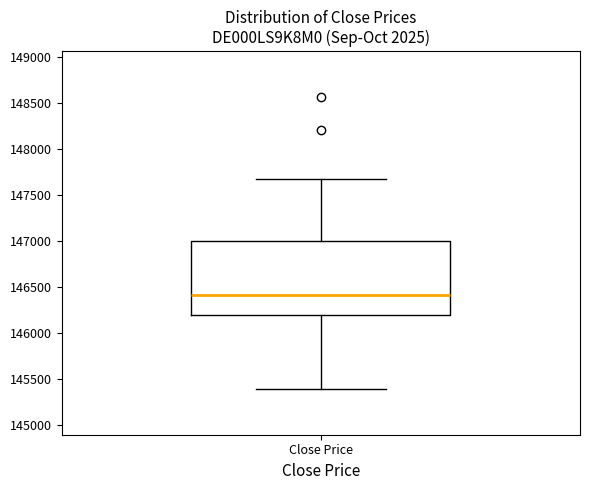

Transcribe this box plot: give where the median line is, the range the box spans, and where the two whiskers end, as read against the y-axis. The values are not printed on the chart, so give them approximately, as read against the axis.

median 146400, box 146200 to 147000, whiskers 145400 to 147700